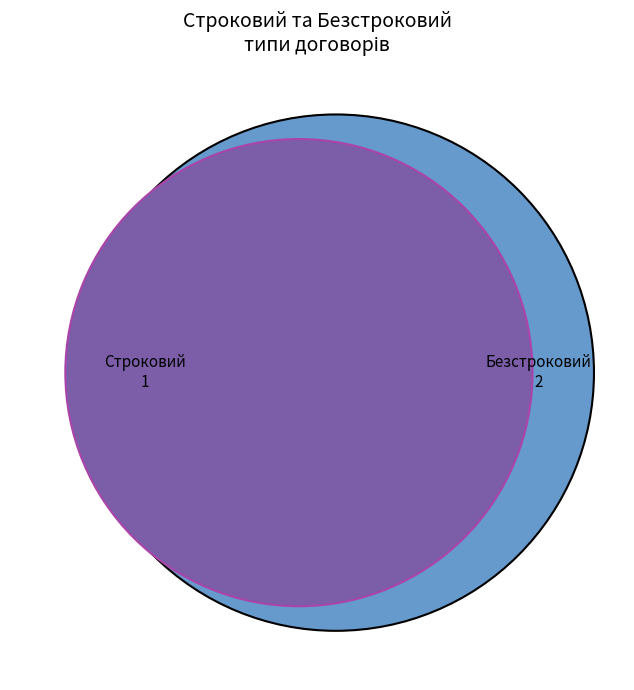

What percentage is NOT represented by Строковий?

66.7%